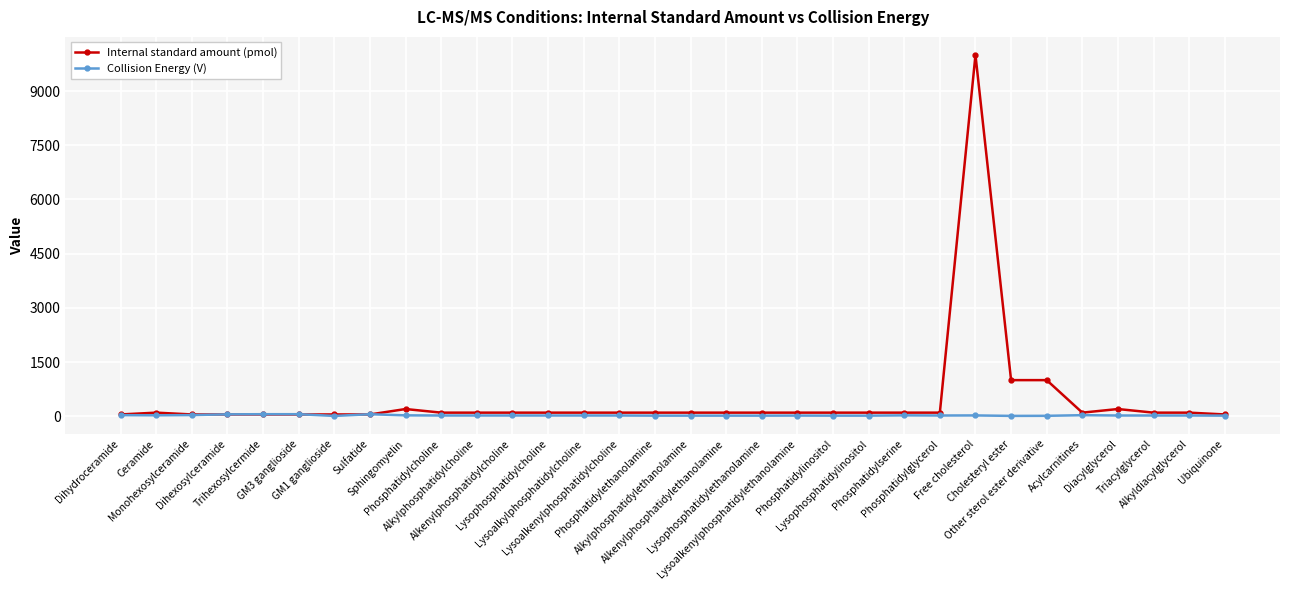

True or false: Internal standard amount (pmol) has more than 0 interior local peaks.

True